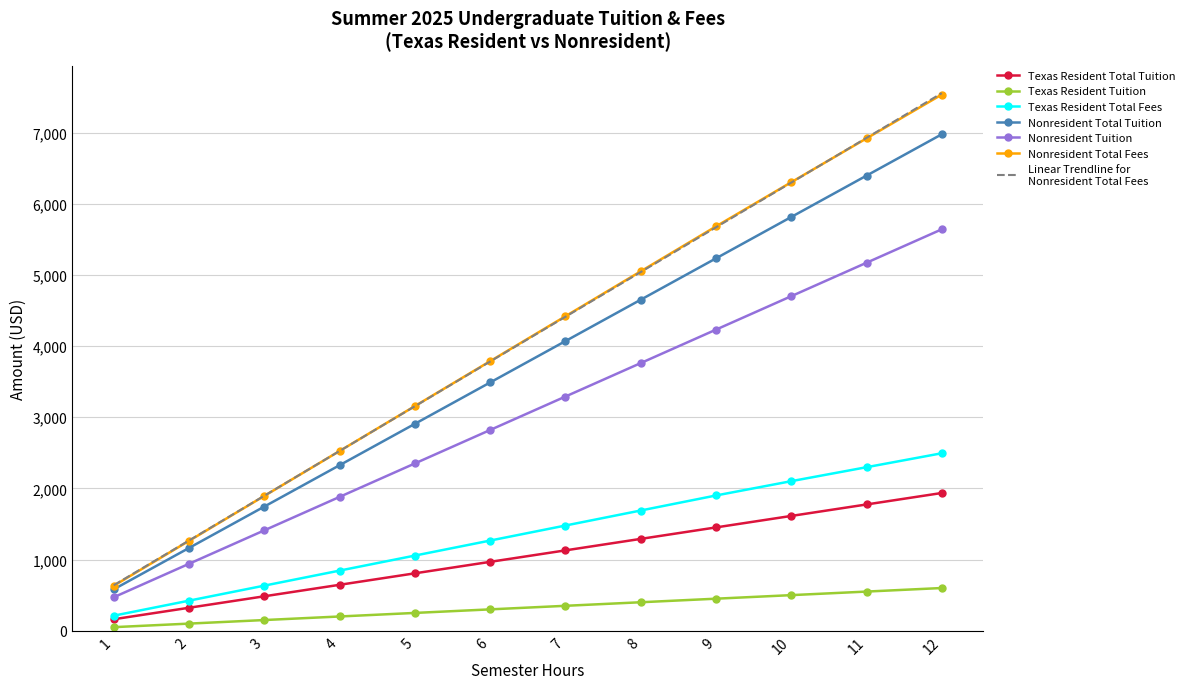

At which category is the sum across all series the highest?

12